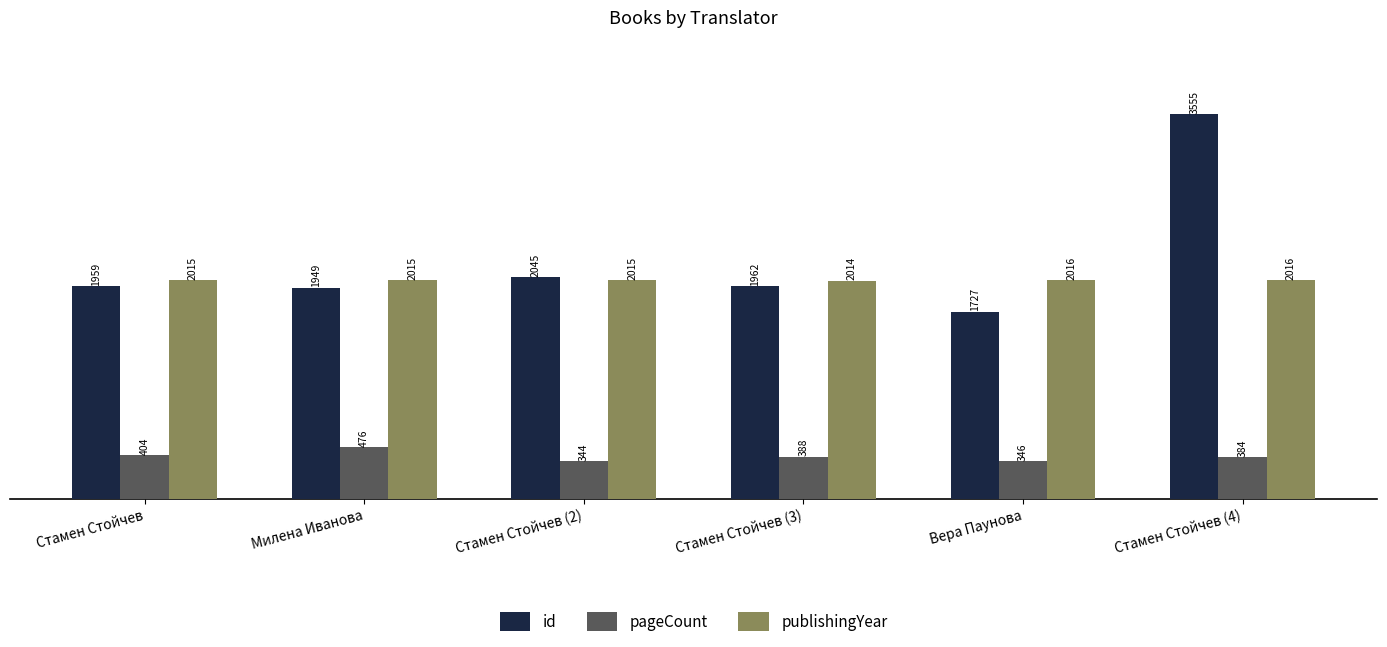

What is the label of the 2nd bar from the right?

Вера Паунова